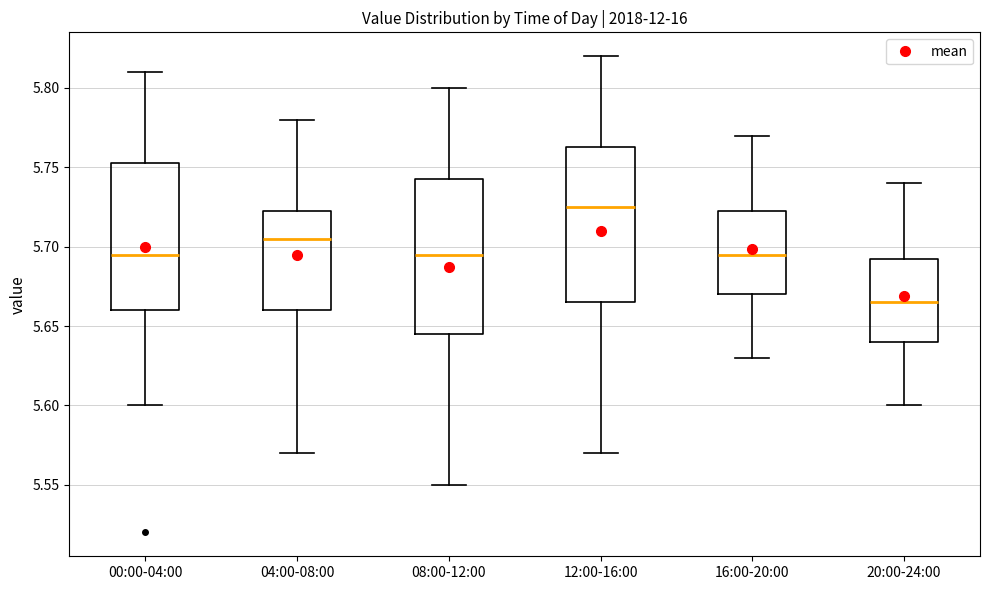

Which box has the lowest median line?

20:00-24:00